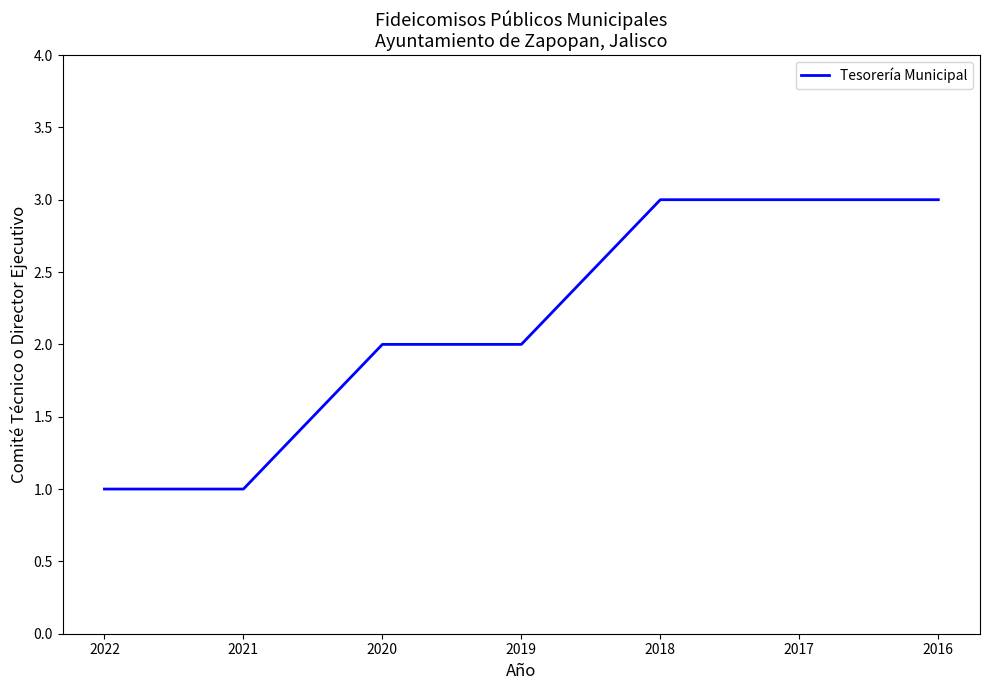

What is the sum of the values at 2017 and 2022?

4